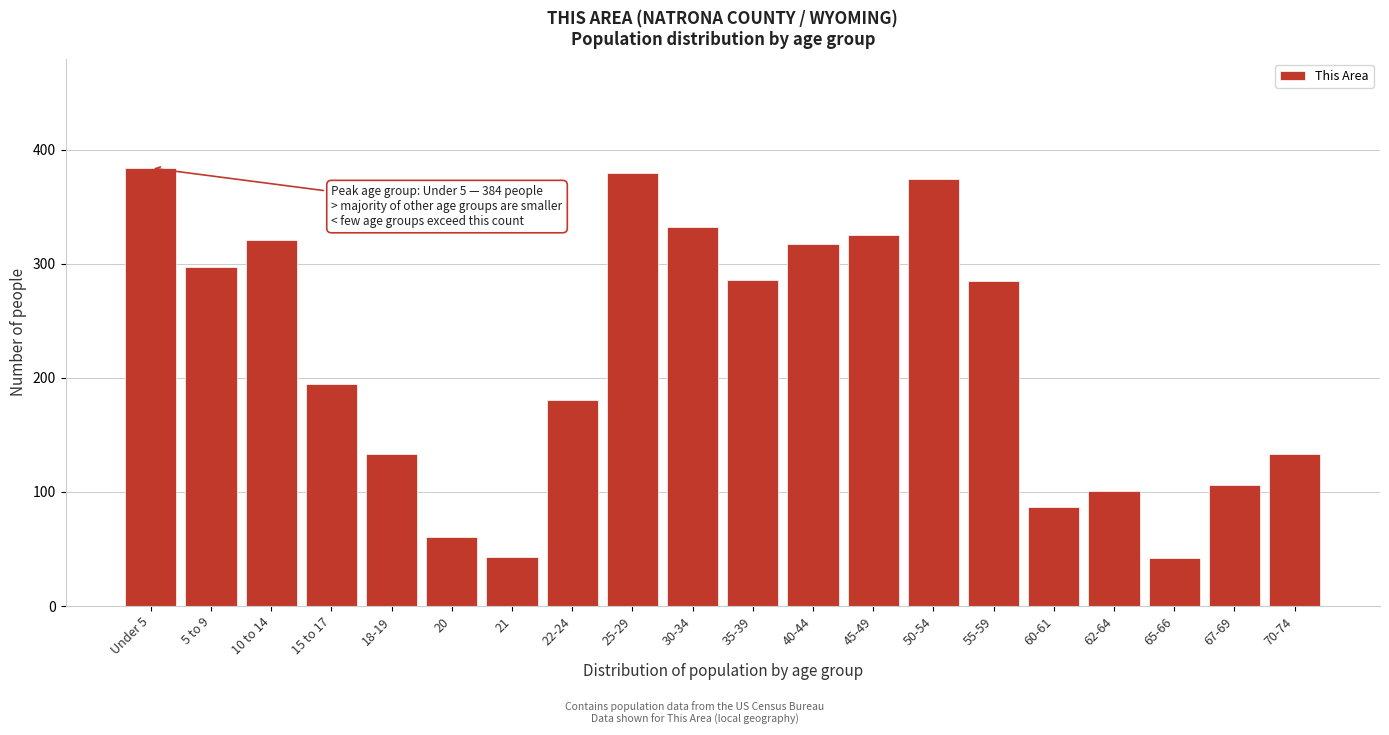

At which label is the value closest to 213?

15 to 17